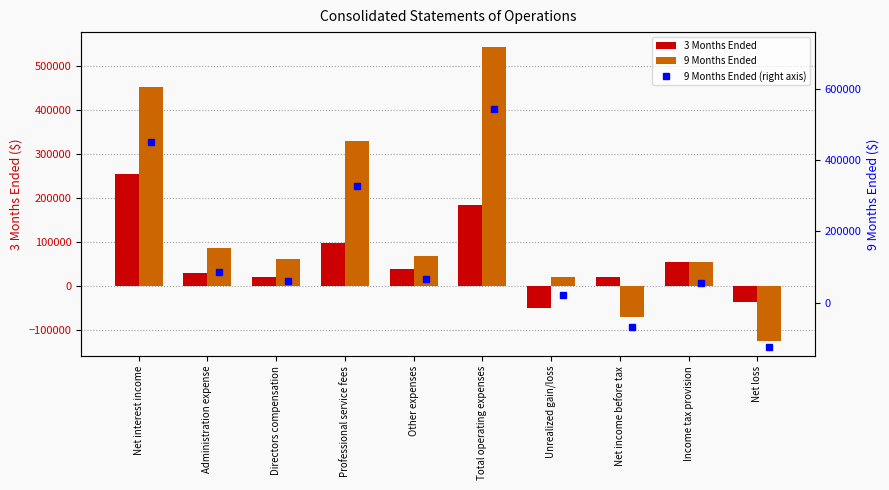

Between Unrealized gain/loss and Other expenses, which is larger?

Other expenses